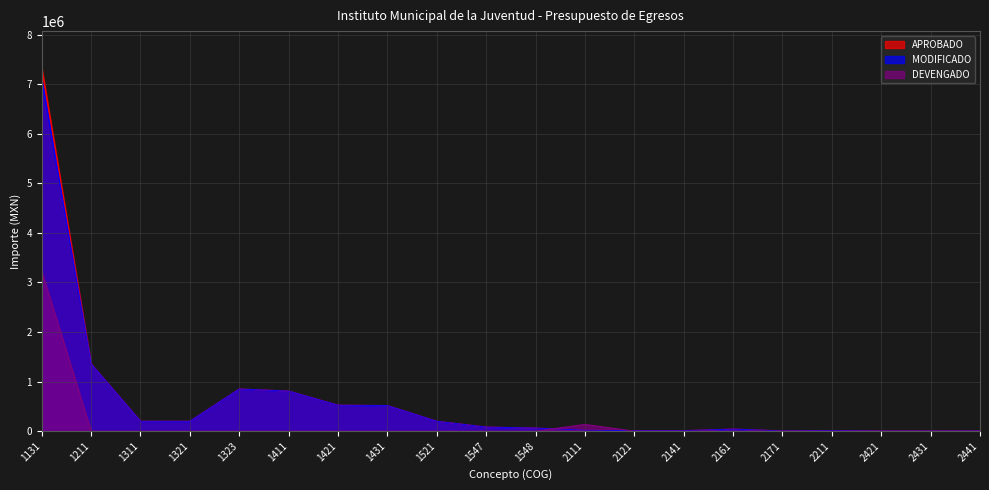

Which has a higher value, 2121 or 1548?

1548